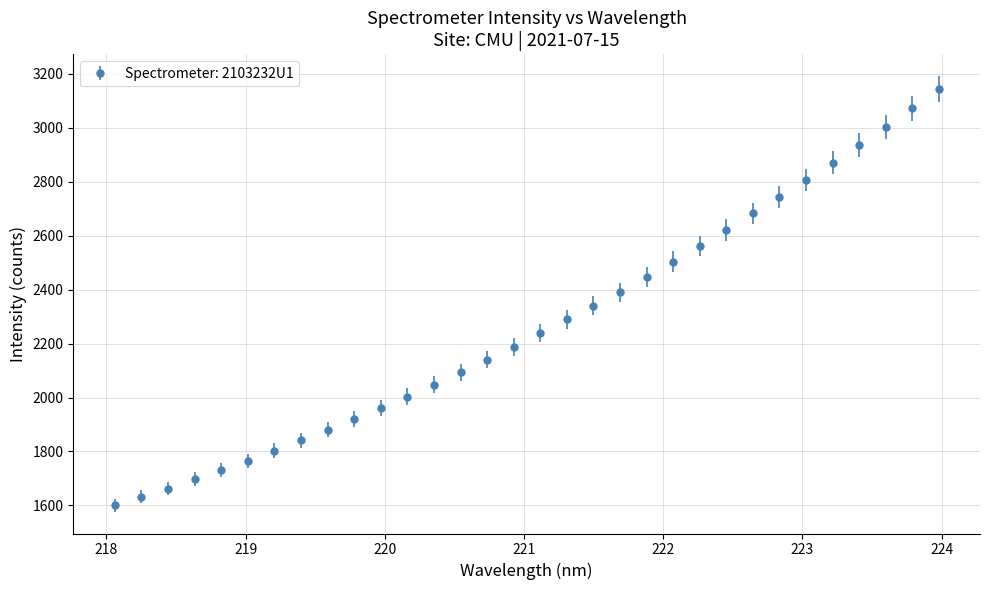

What is the difference between the second highest and second lowest values?

1439.4